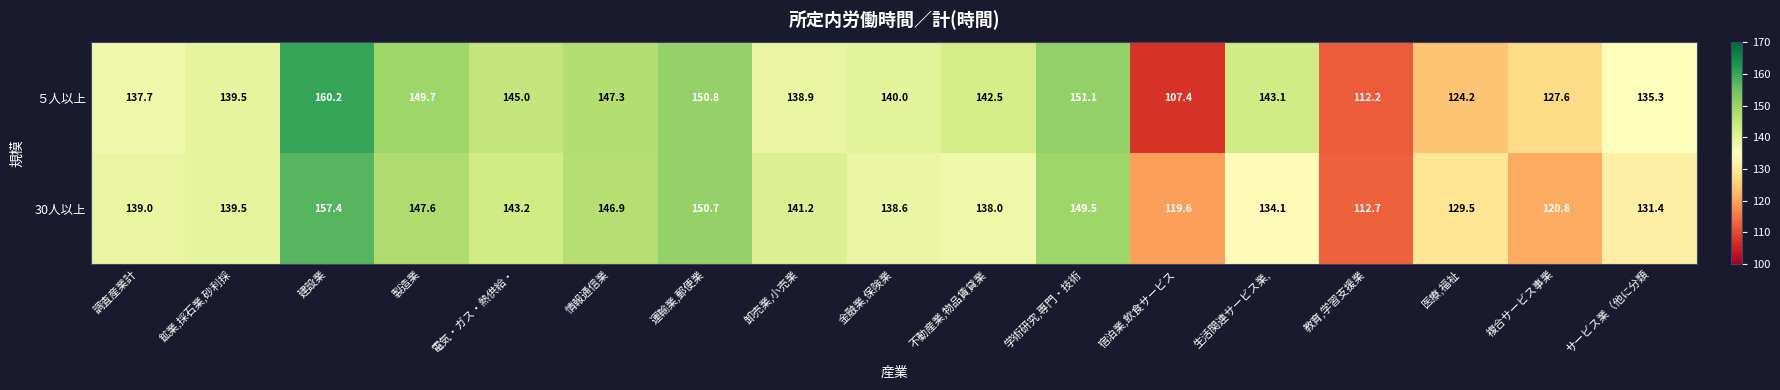

At which category does the chart reach its minimum across all series?

宿泊業,飲食サービス